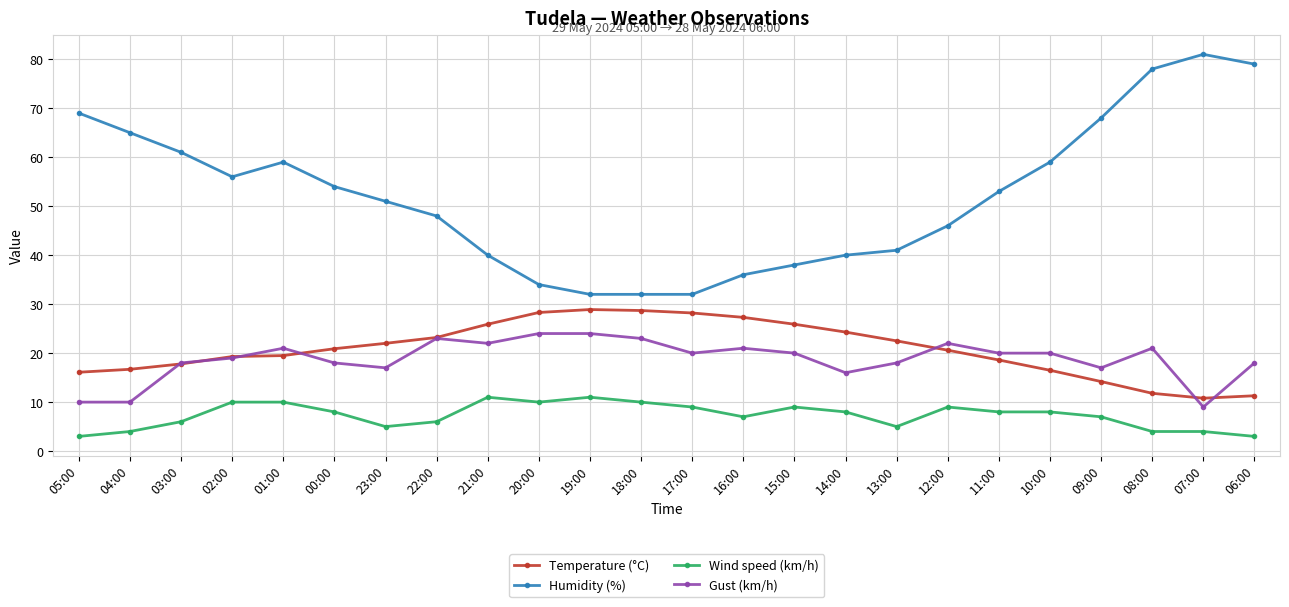

What is the label of the 13th point from the left?

17:00